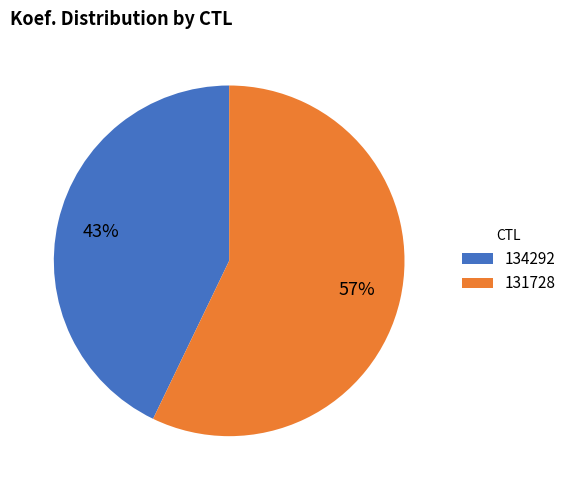

How many segments does this pie chart have?

2